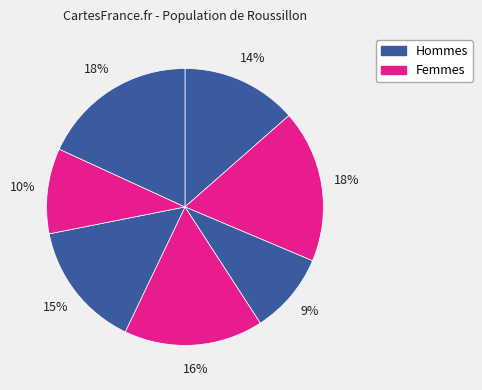

How many segments does this pie chart have?

7